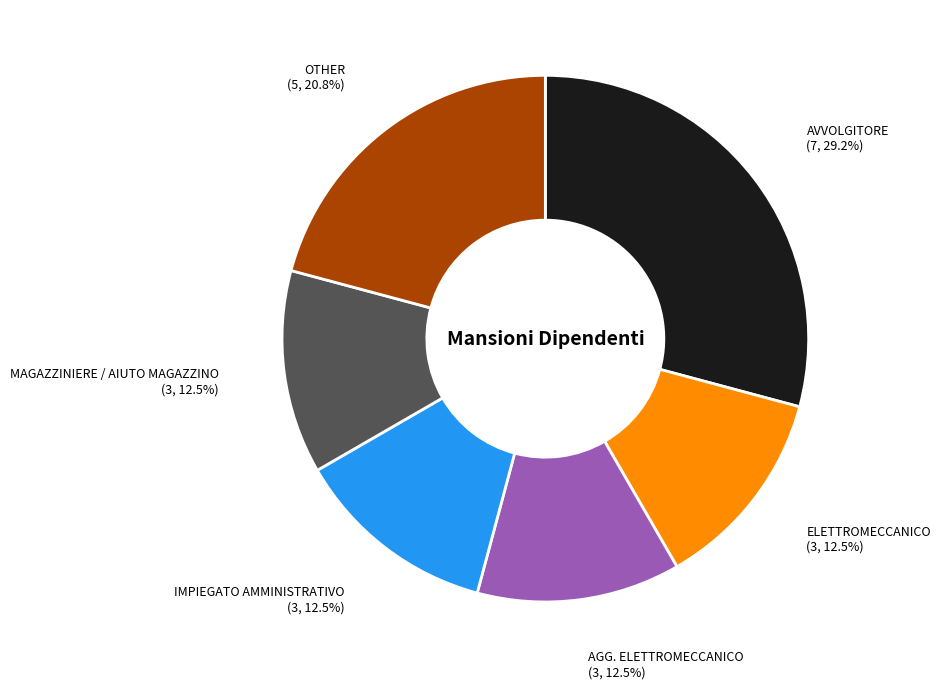

Which category has the biggest portion of the pie?

AVVOLGITORE